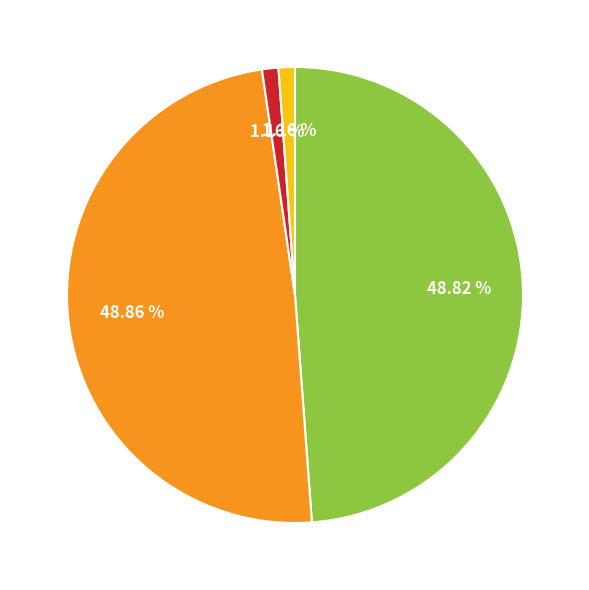

How many segments does this pie chart have?

4